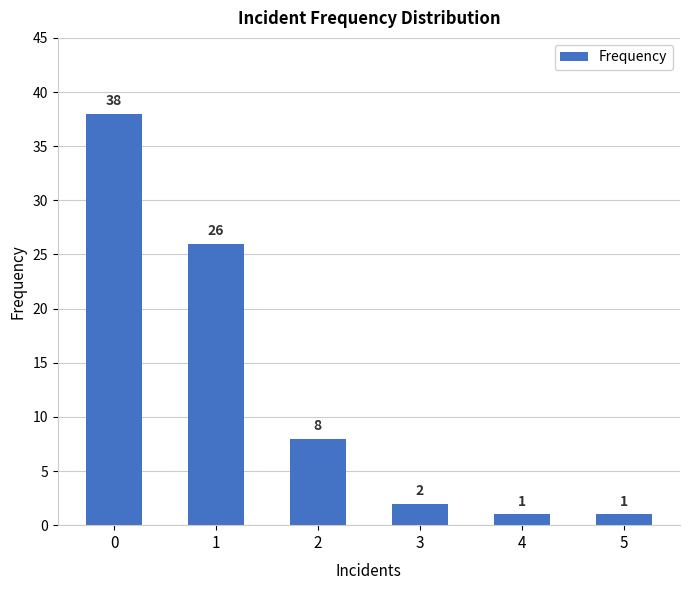

What is the value of the 4th bar from the left?

2